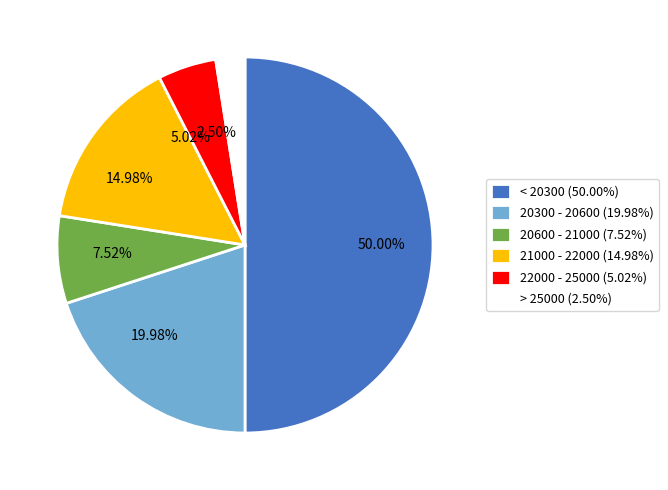

Combined, do 50.00% and 2.50% account for over 50%?

Yes